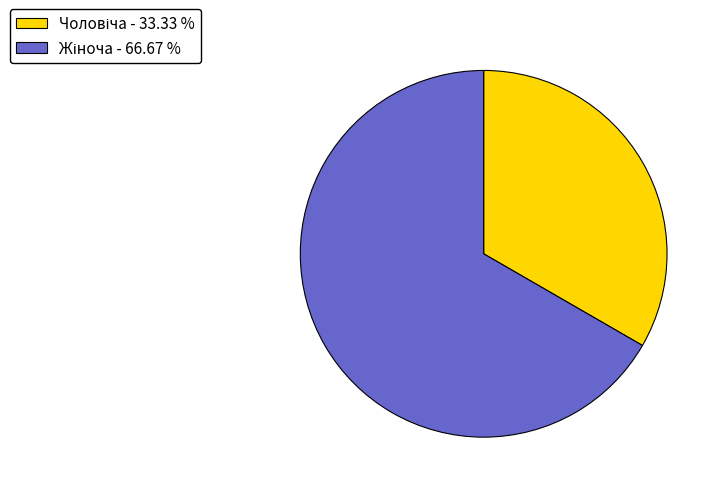

Does any single category account for the majority?

Yes